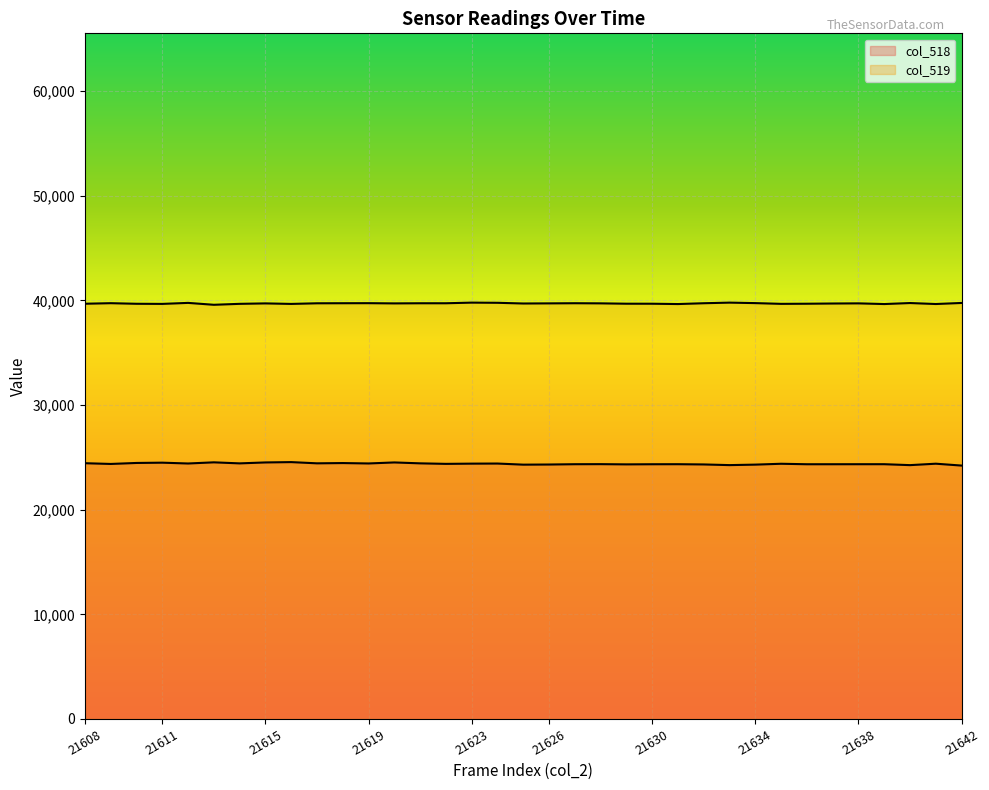

True or false: col_518 and col_519 cross at least once.

False